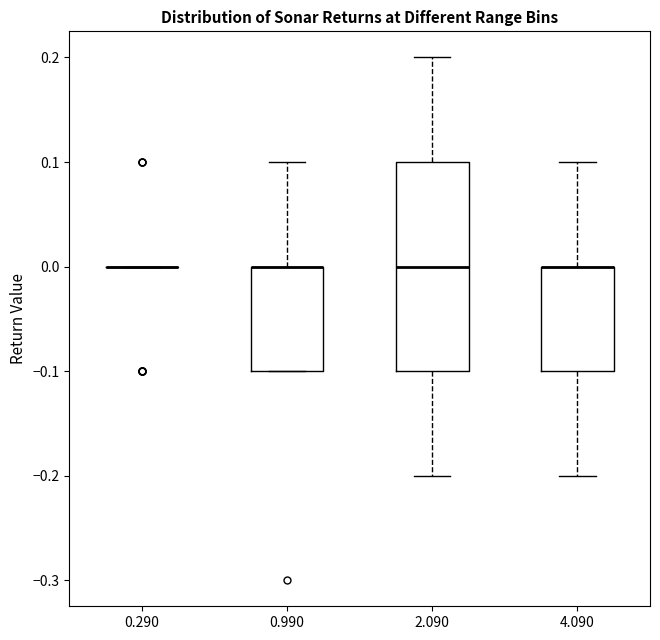

Which box is the tallest, from its lower edge to its upper edge?

2.090